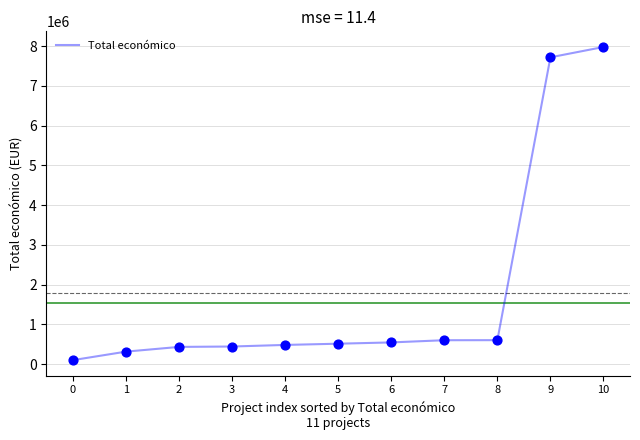

Approximately how many times larger is the value at 3 compared to 4?

0.9